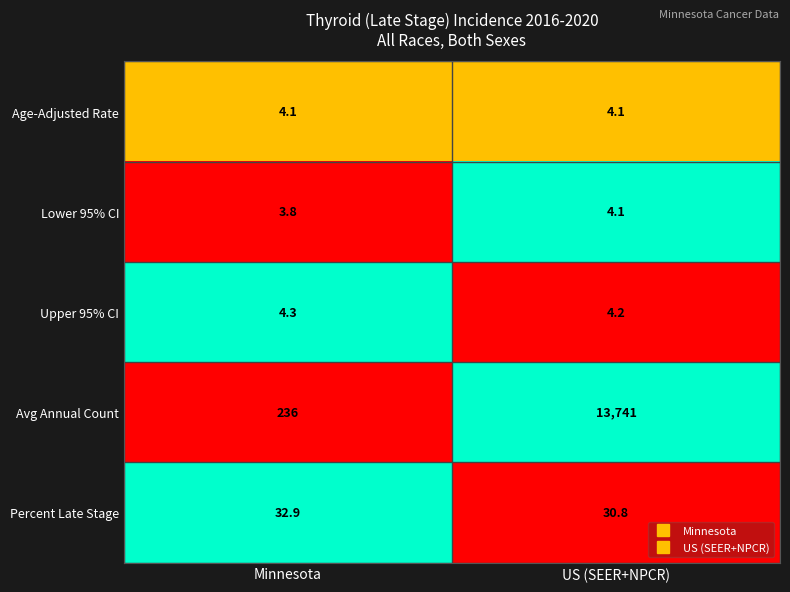

Rank the series at Minnesota from lowest to highest value.

Lower 95% CI, Age-Adjusted Rate, Upper 95% CI, Percent Late Stage, Avg Annual Count